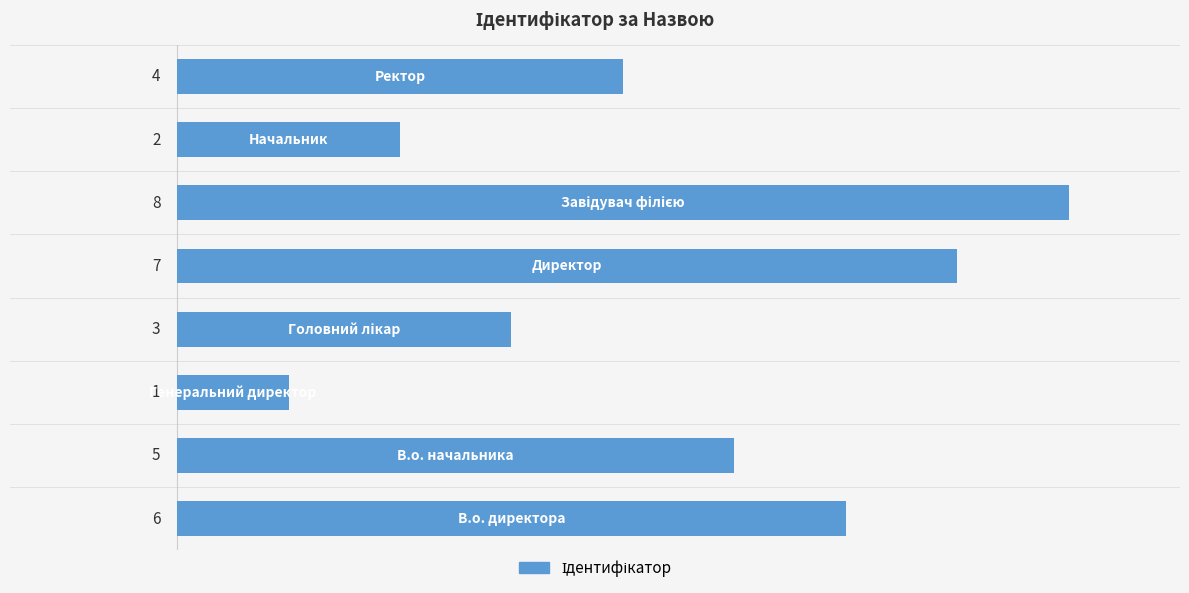

What is the difference between the second highest and second lowest values?

5